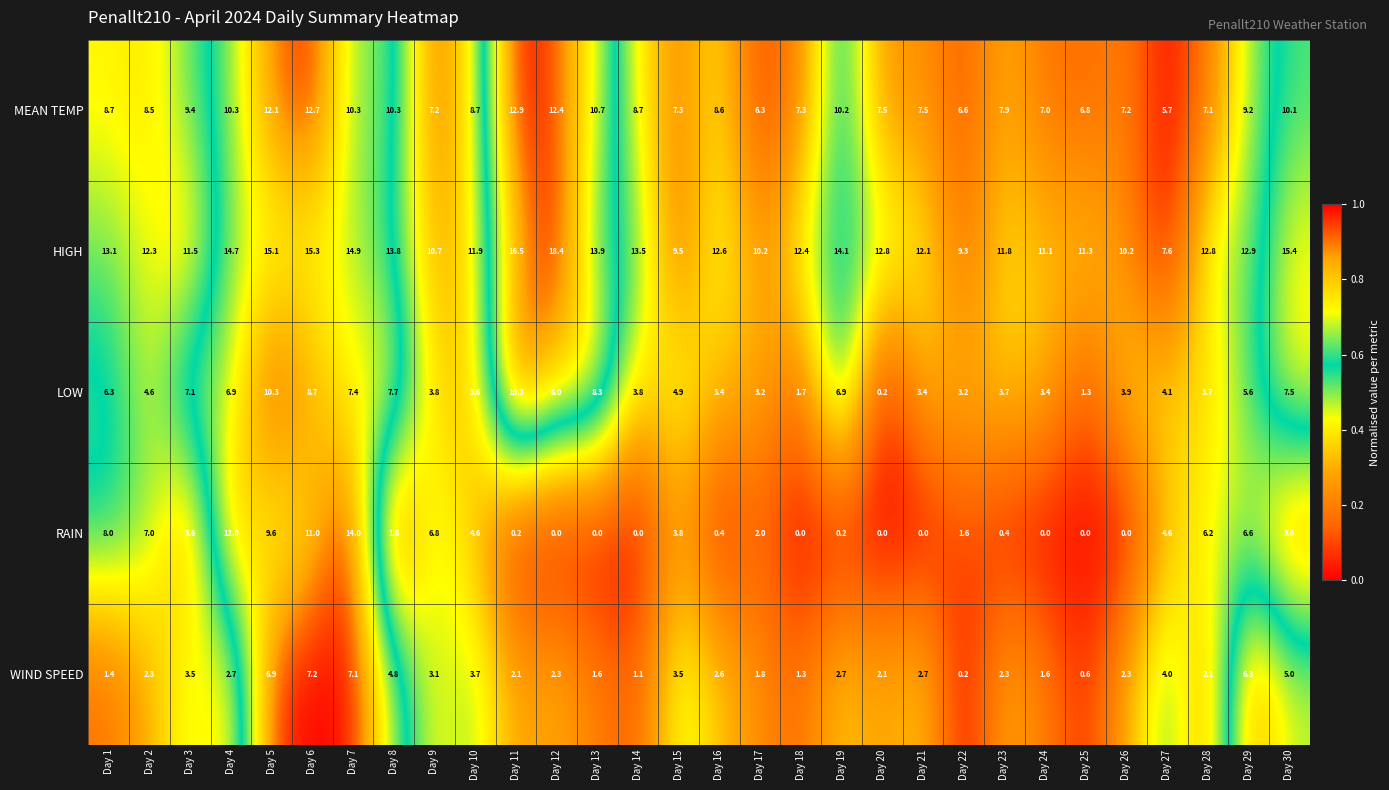

Which label corresponds to the largest value in the chart?

Day 12